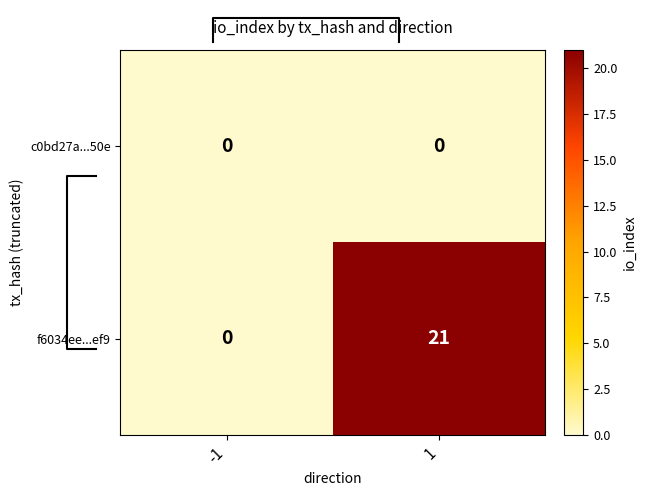

What is the difference between the maximum and minimum values in the f6034ee...ef9 series?

21